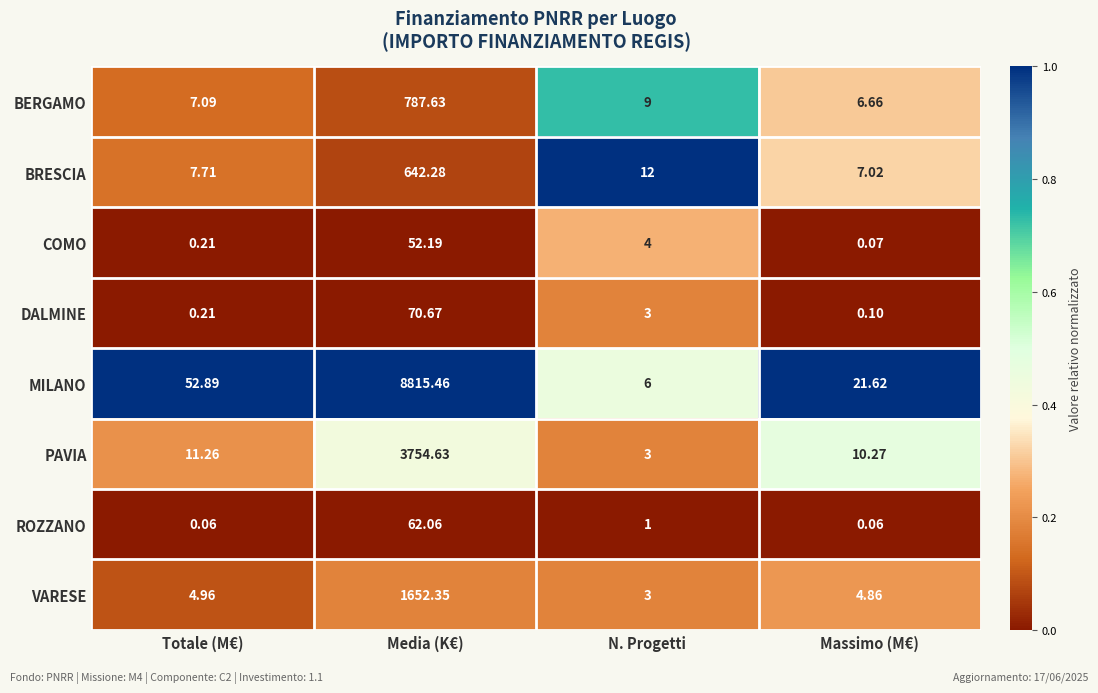

Which category has the lowest value in the VARESE series?

N. Progetti